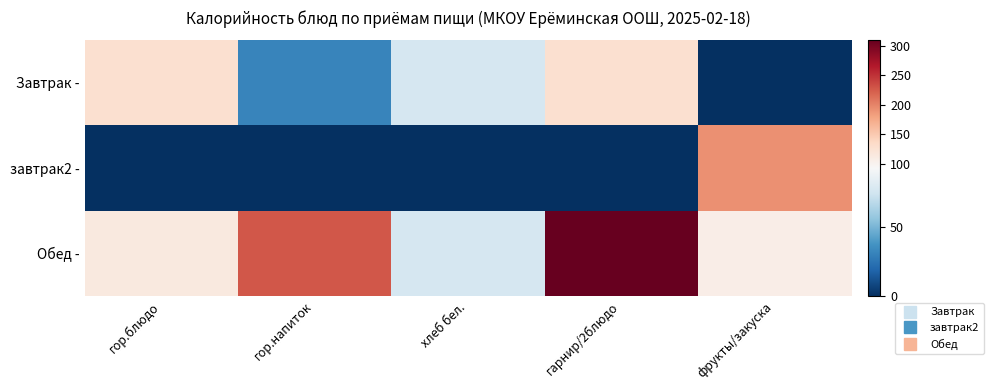

At фрукты/закуска, list the series in order from largest to smallest.

завтрак2 -, Обед -, Завтрак -